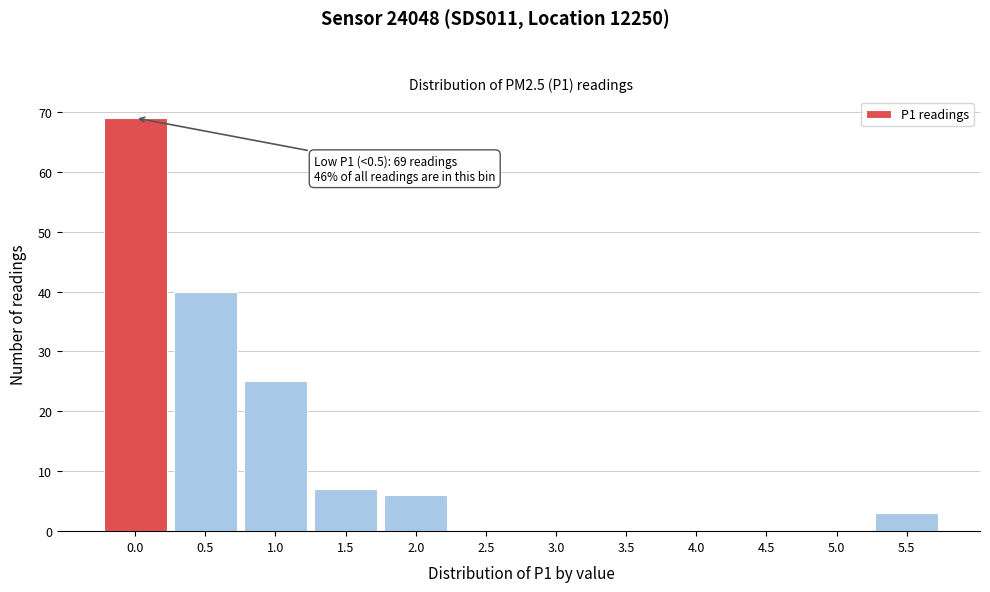

Reading left to right, what are all the values shown in this chart?

0.0=69	0.5=40	1.0=25	1.5=7	2.0=6	2.5=0	3.0=0	3.5=0	4.0=0	4.5=0	5.0=0	5.5=3